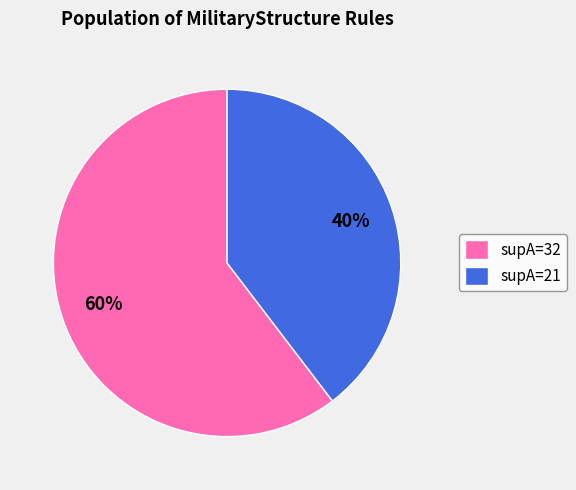

Is there any slice that represents more than half of the pie?

Yes